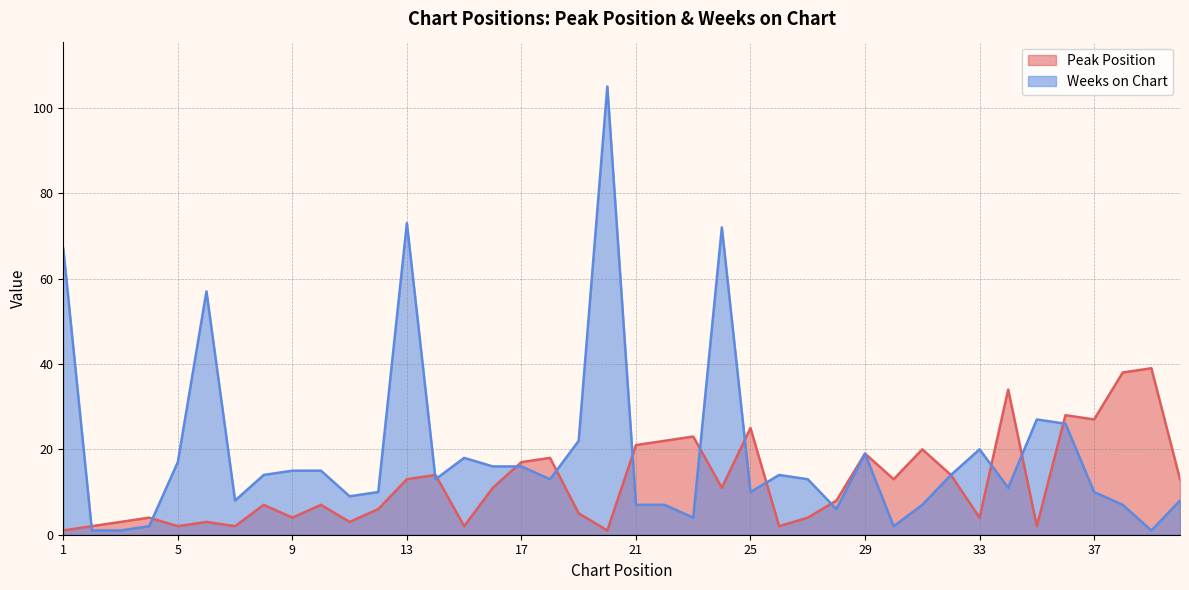

Between which two adjacent categories do Peak Position and Weeks on Chart first intersect?

1 and 2